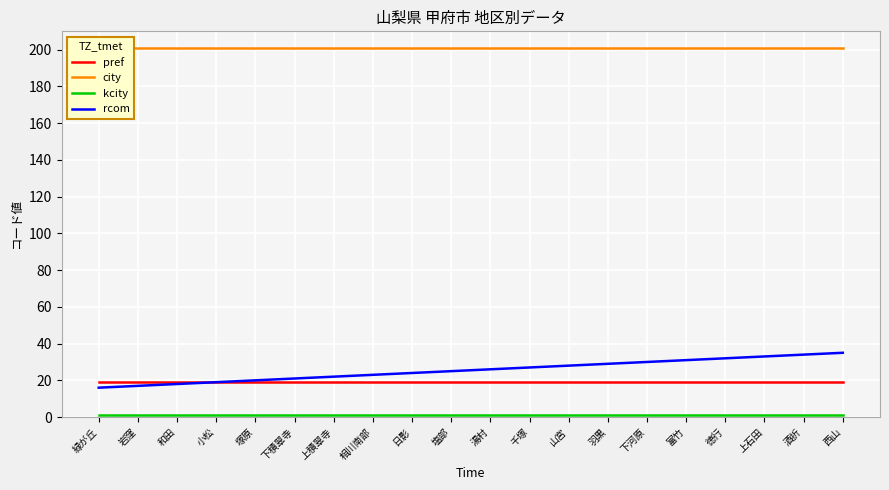

True or false: rcom and pref intersect in this chart.

False